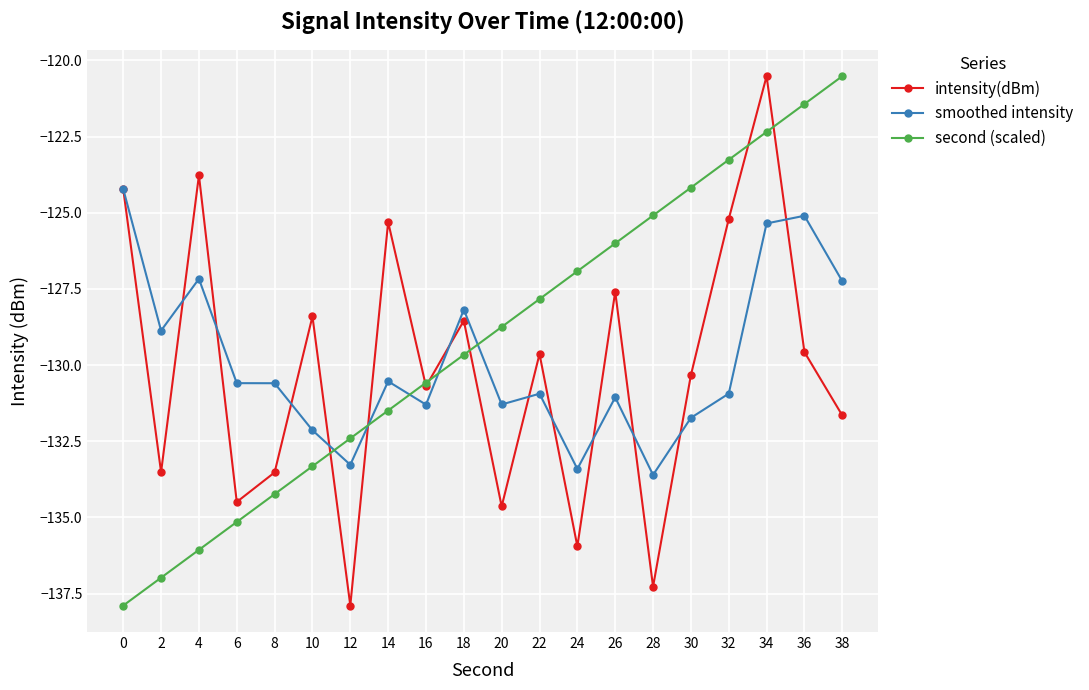

How many values in the second (scaled) series are below -128?

11